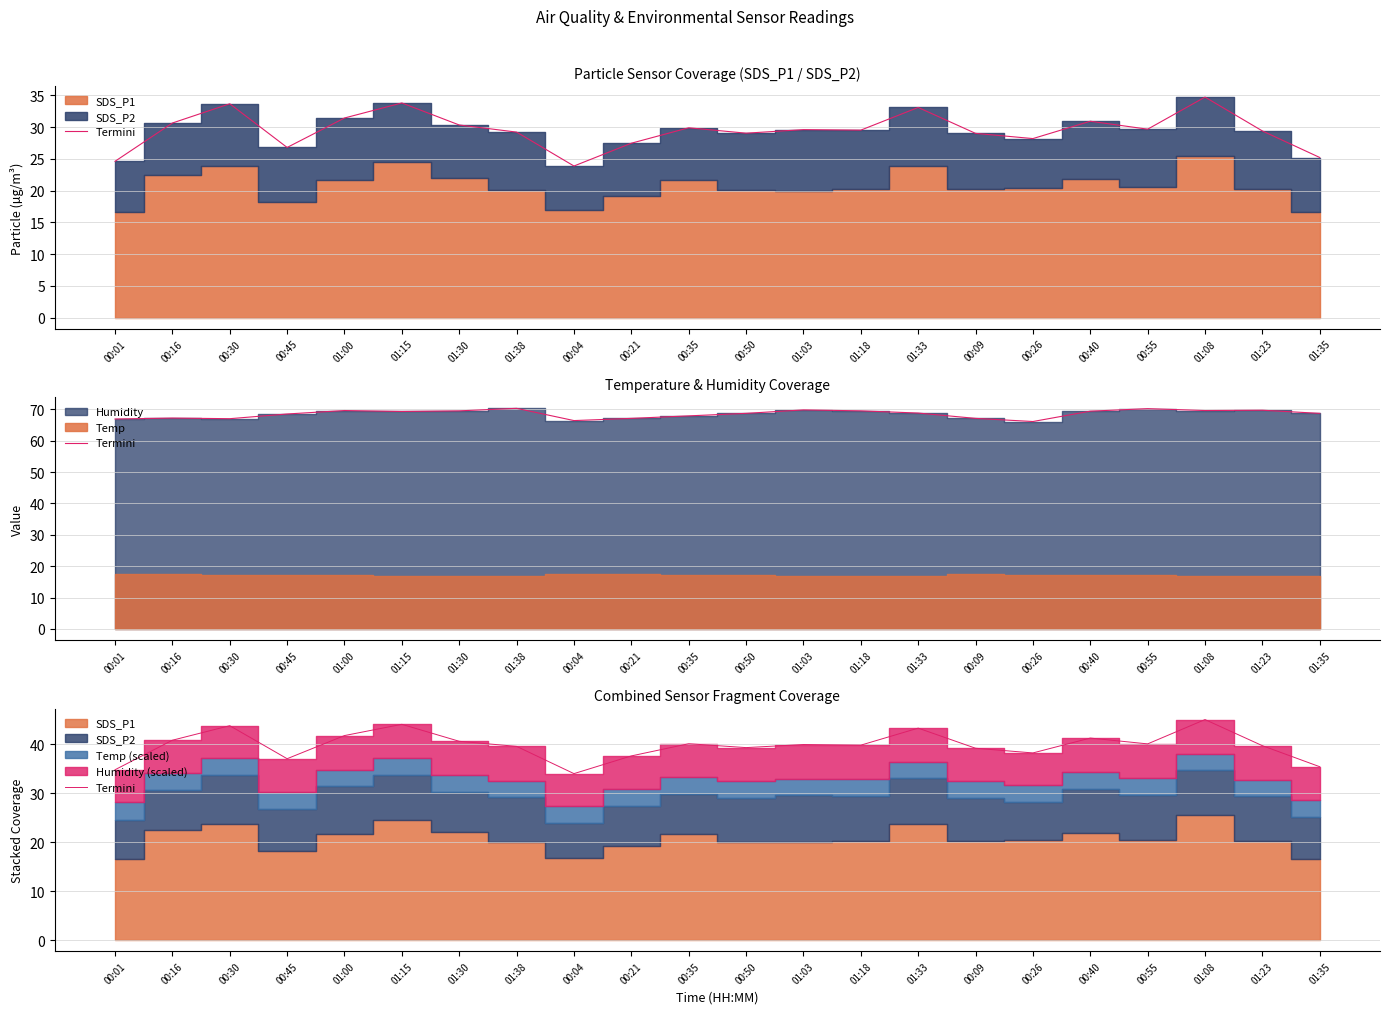

What is the value of the 9th point from the left?

34.0